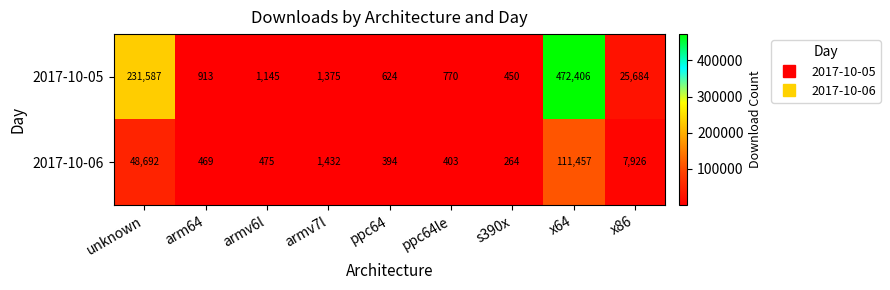

What is the total value across all series at armv6l?

1620